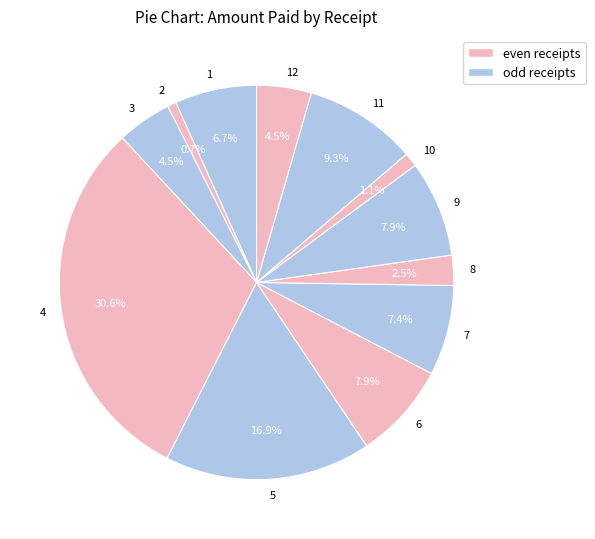

Is the sum of 5 and 11 greater than half?

No